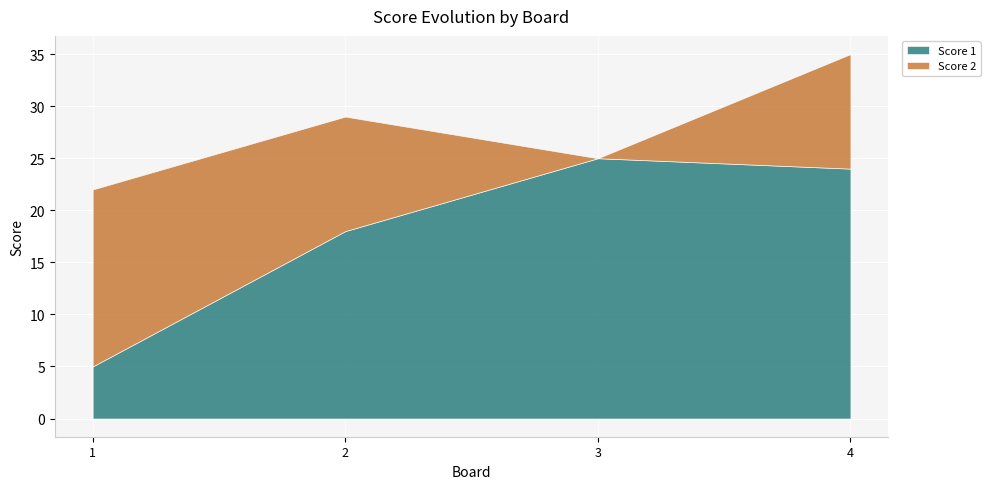

Reading right to left, list all the values displayed in this chart.

Score 1: 24	25	18	5
Score 2: 11	0	11	17